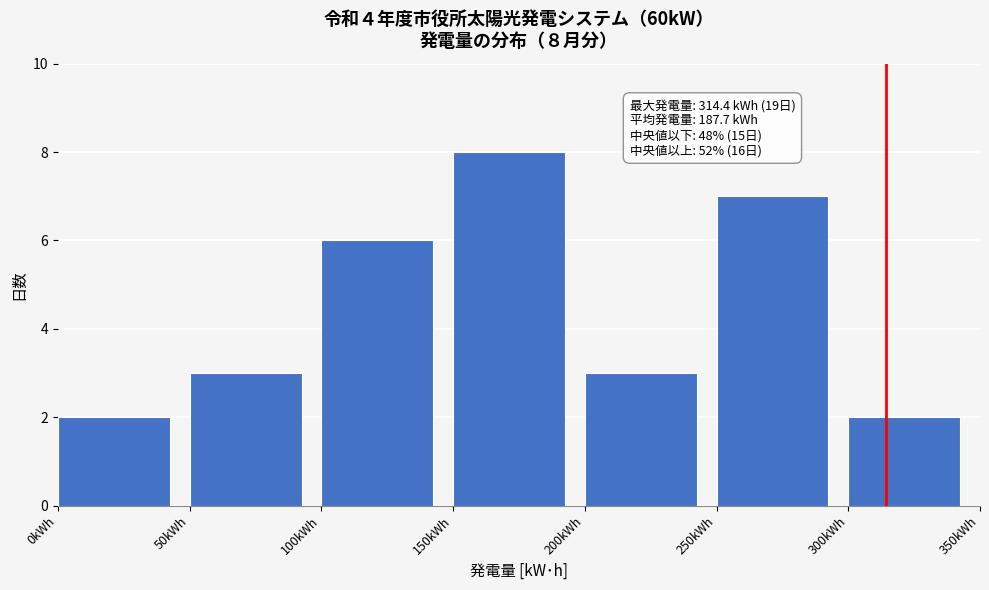

Over which range of the x-axis is the bar tallest?

150 to 200